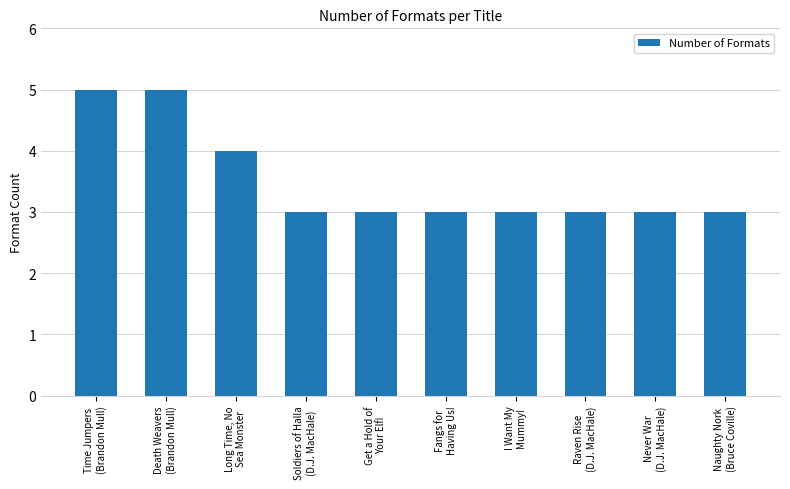

True or false: the data shows 3 at Get a Hold of
Your Elf!.

True